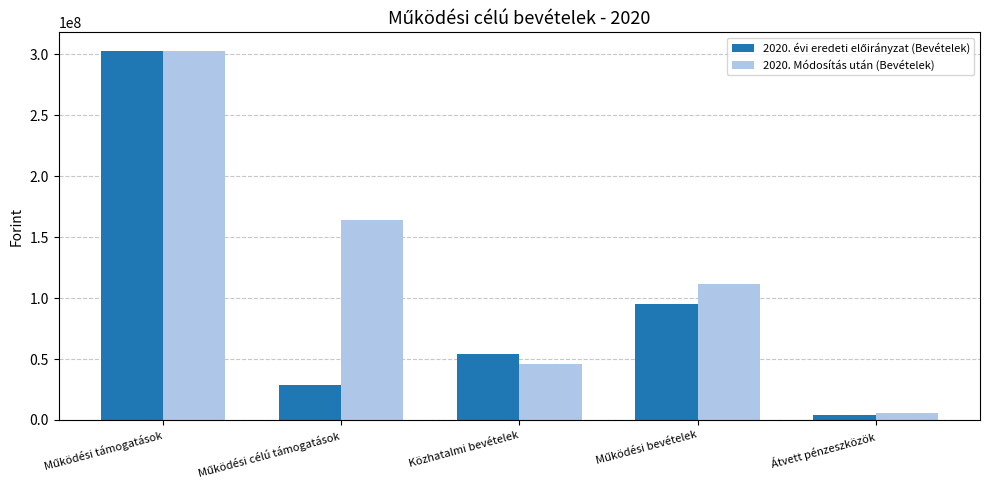

What is the spread (max minus min) of values at Közhatalmi bevételek?

7700000